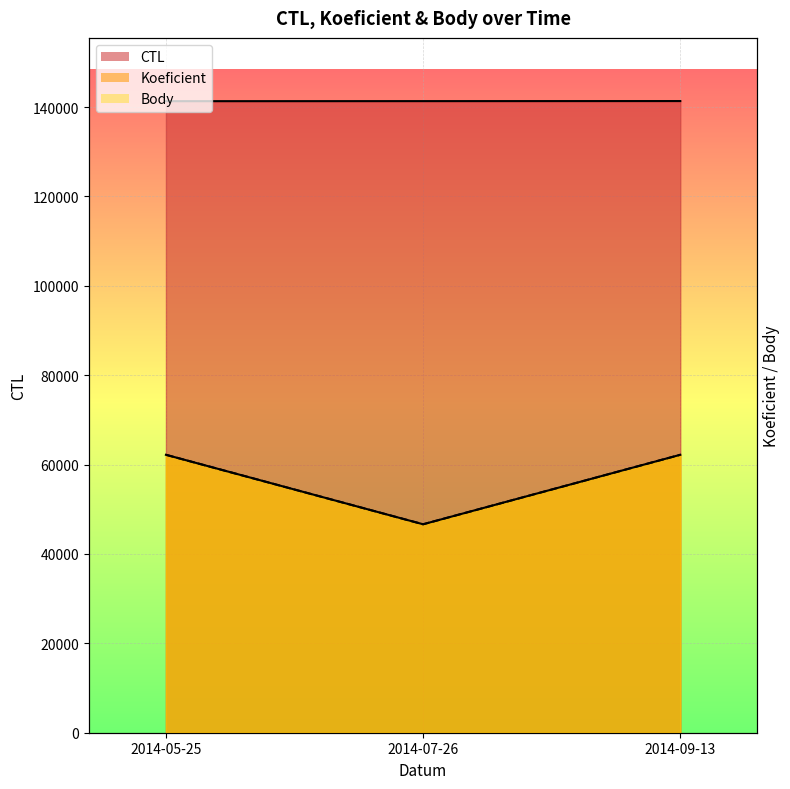

What position from the right is 2014-09-13?

1